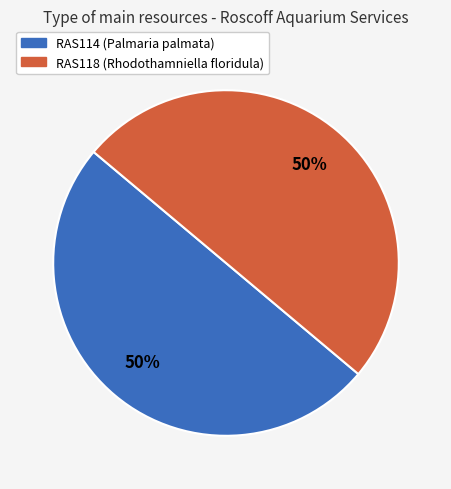

Do RAS118 (Rhodothamniella floridula) and RAS114 (Palmaria palmata) together represent more than half of the pie?

Yes